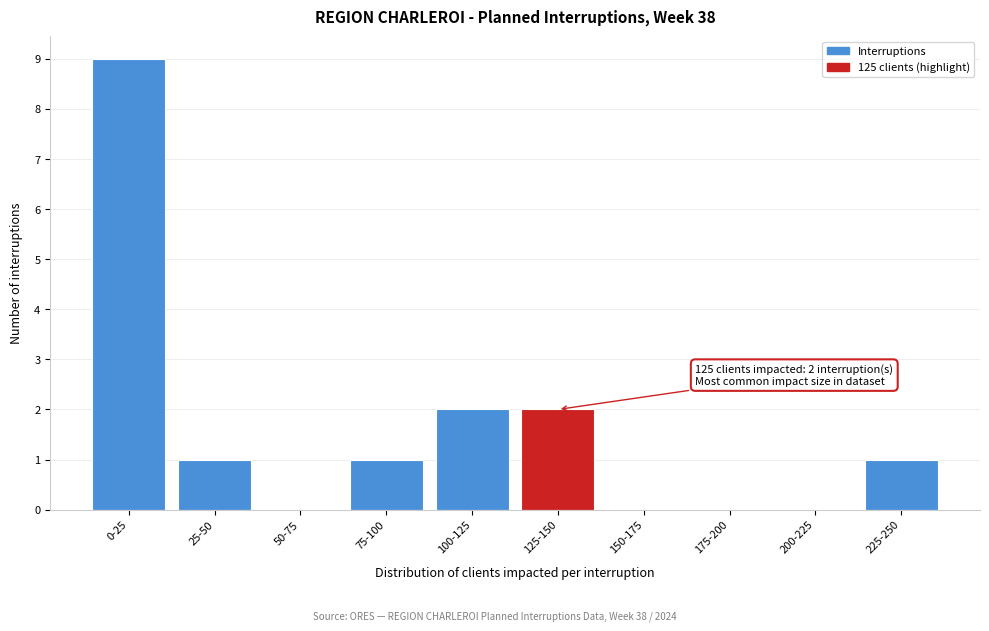

Reading right to left, list all the values displayed in this chart.

225-250=1	200-225=0	175-200=0	150-175=0	125-150=2	100-125=2	75-100=1	50-75=0	25-50=1	0-25=9